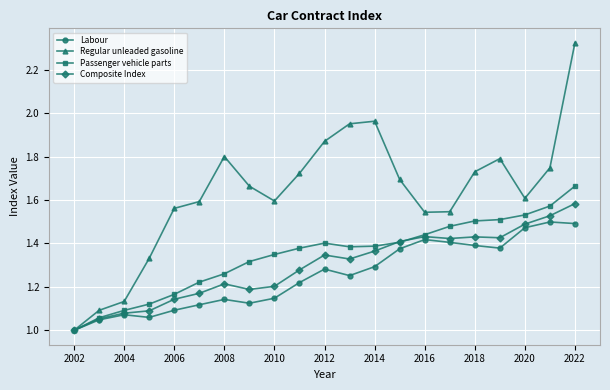

Which series has the largest range (max minus min)?

Regular unleaded gasoline